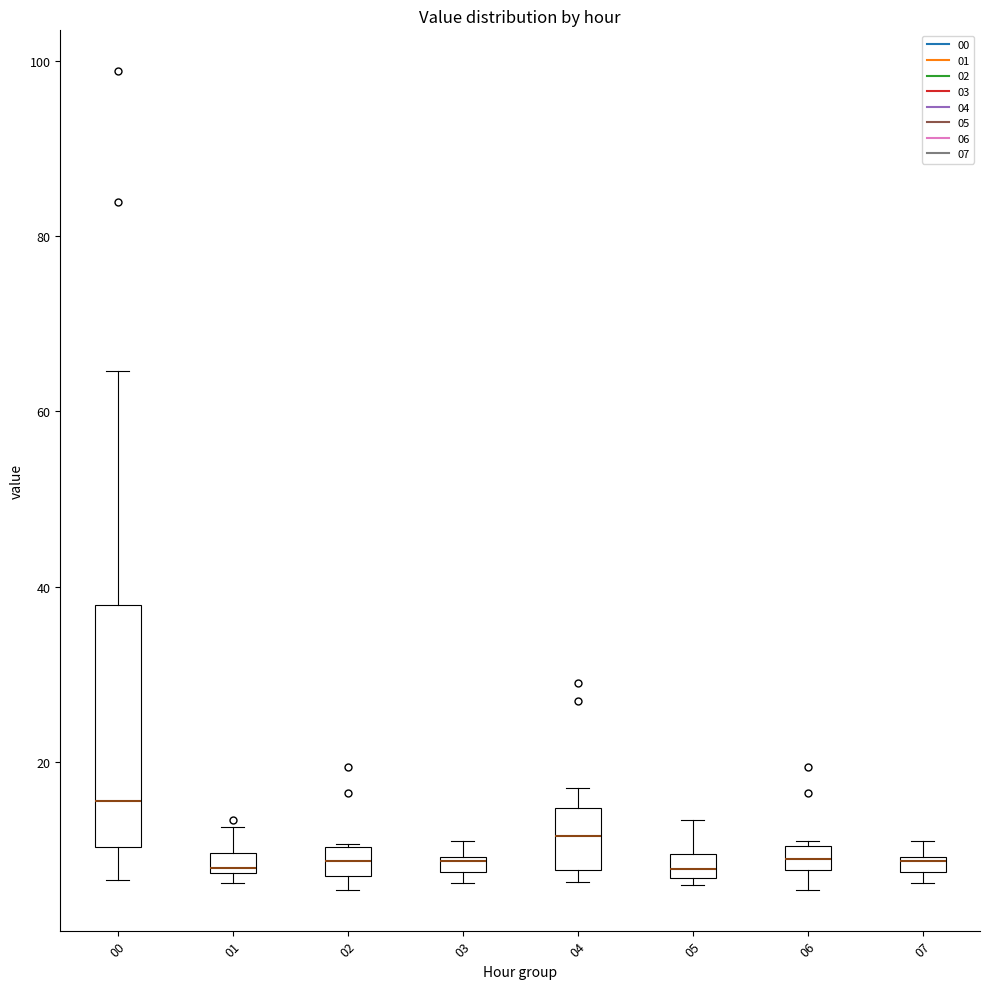

Where is the lower edge of the box at x = 00 on the y-axis? The values are not printed on the chart, so give them approximately, as read against the axis.

10